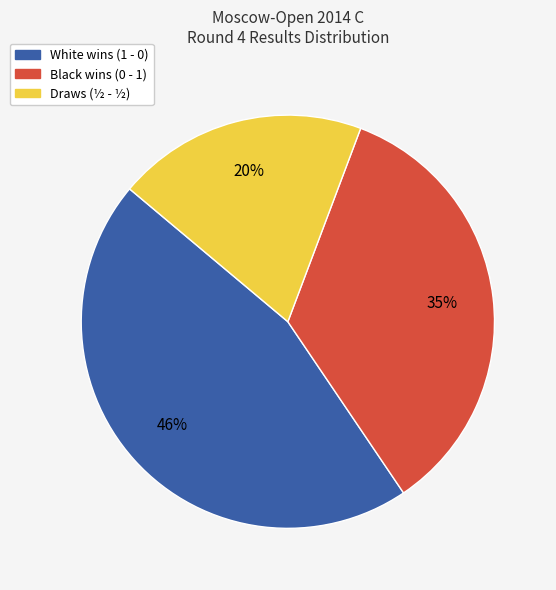

To the nearest percent, what is the difference between the largest and smallest slice percentages?

26%